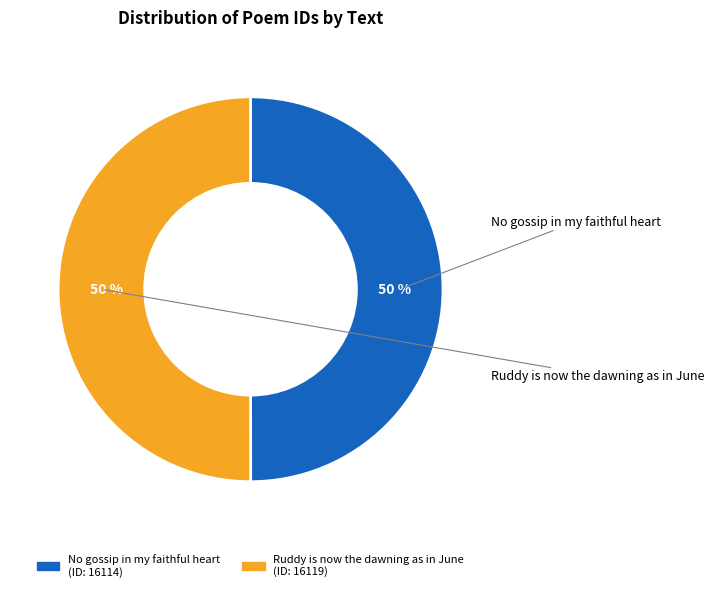

Combined, do Ruddy is now the dawning as in June and No gossip in my faithful heart account for over 50%?

Yes